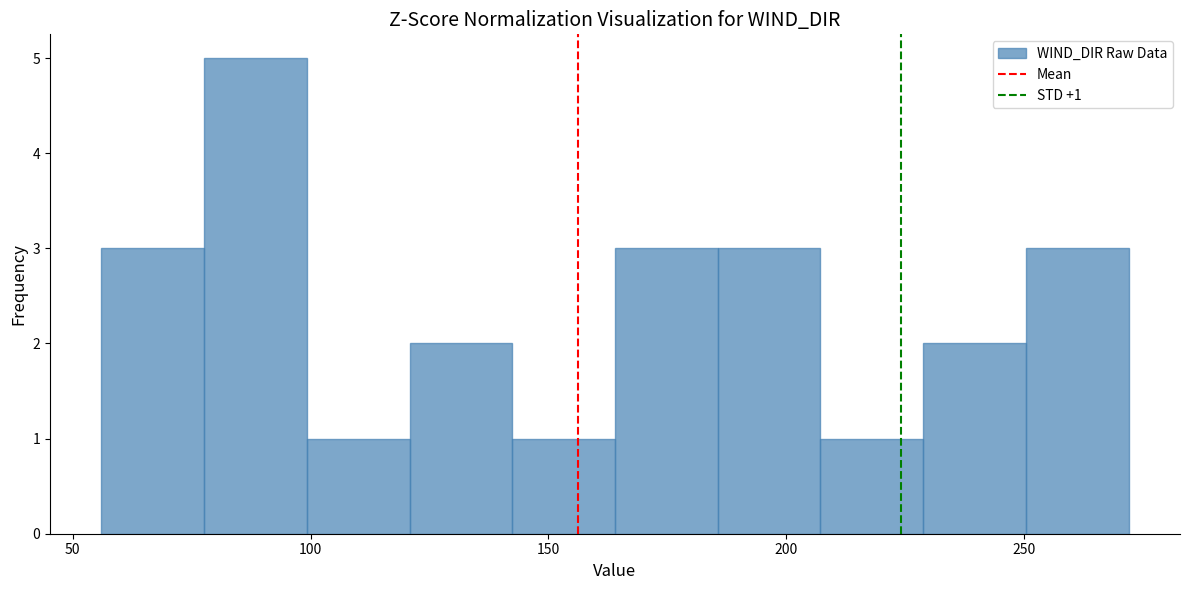

Over which range of the x-axis is the bar tallest?

80 to 100